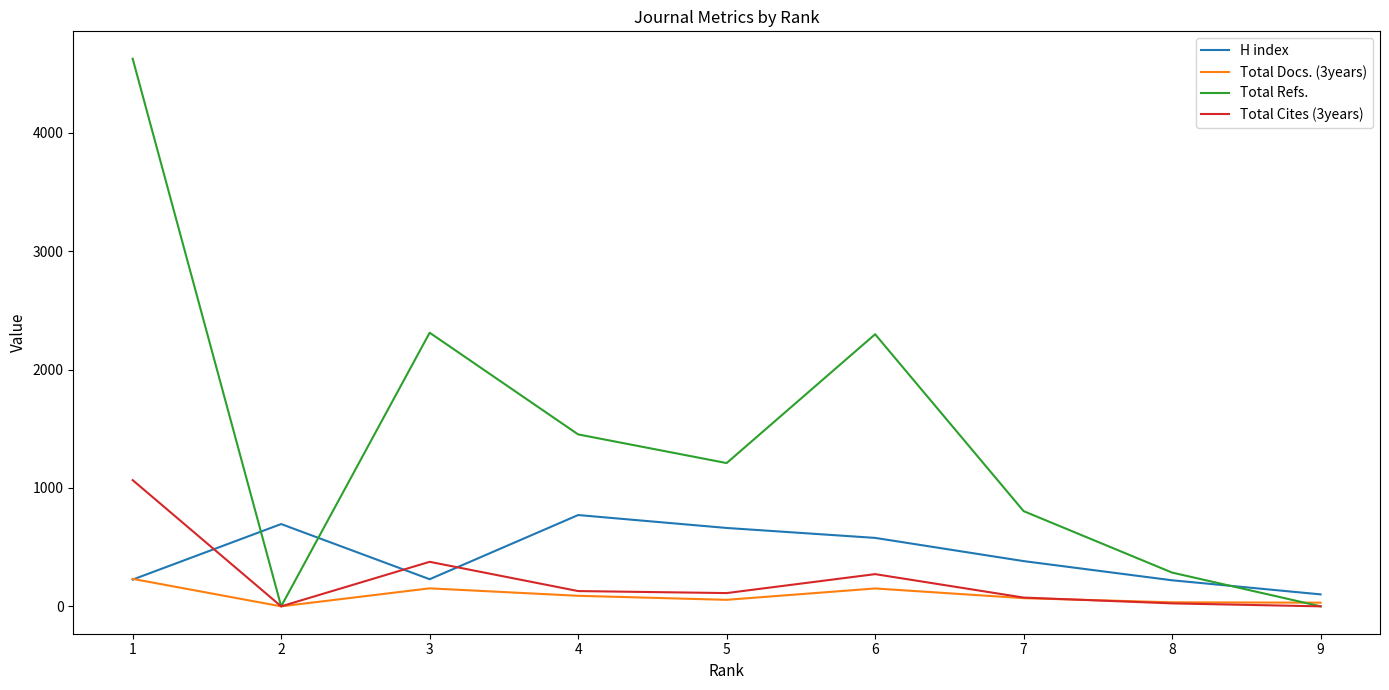

How many categories are shown in the chart?

9